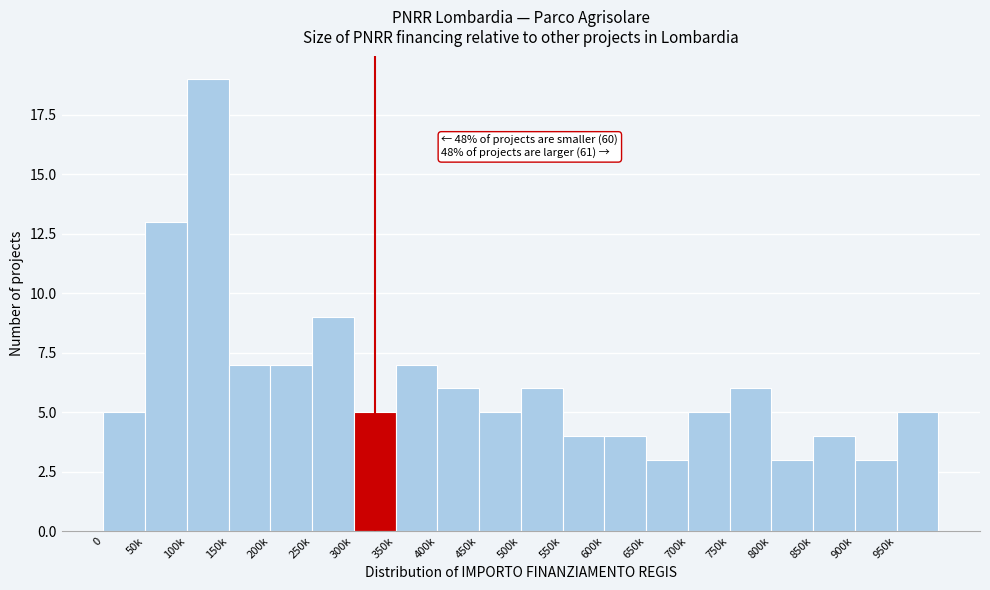

Reading left to right, transcribe all the data shown in this chart.

5	13	19	7	7	9	5	7	6	5	6	4	4	3	5	6	3	4	3	5